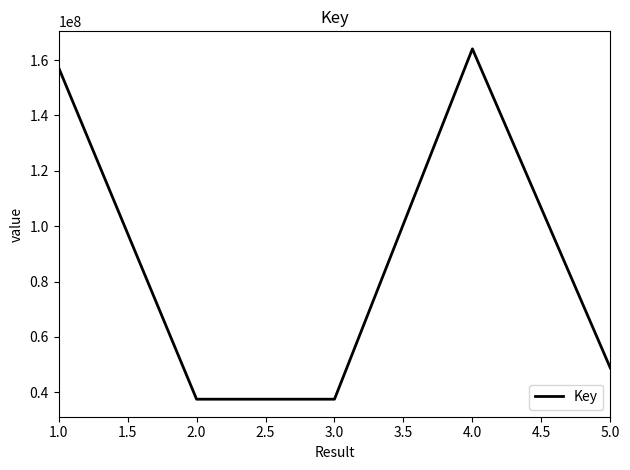

How many interior local peaks (higher than both neighbors) does the data have?

1